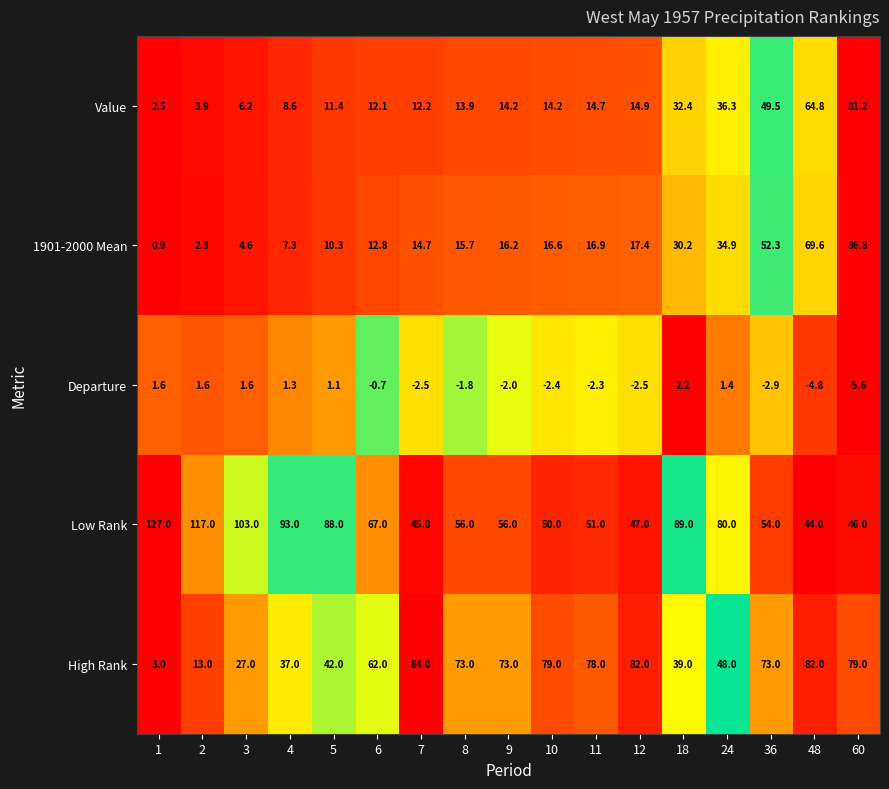

What is the total value across all series at 4?

147.2